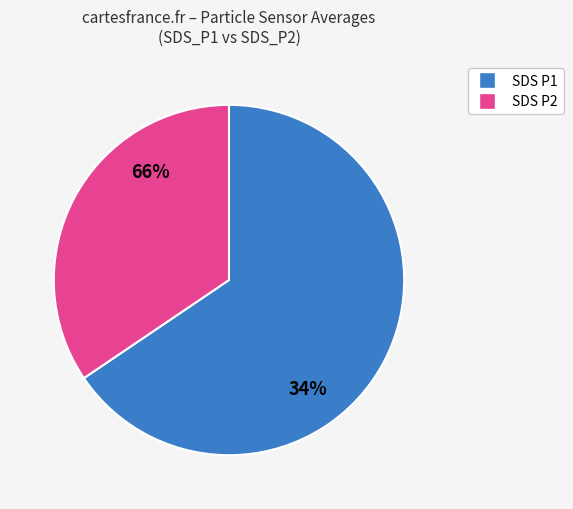

What percentage is the SDS_P1 slice, to the nearest percent?

65%